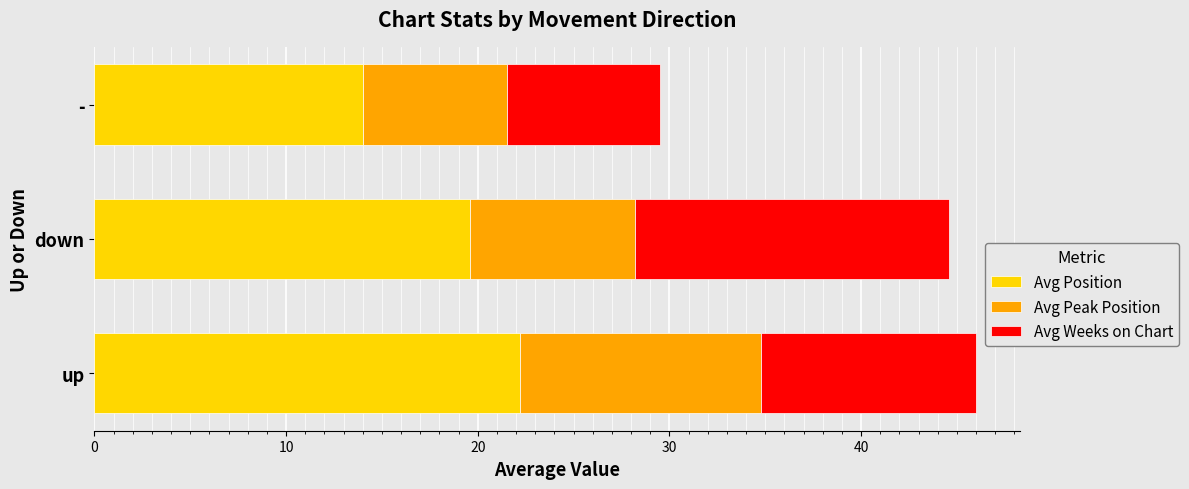

What is the minimum value for Avg Position?

14.0